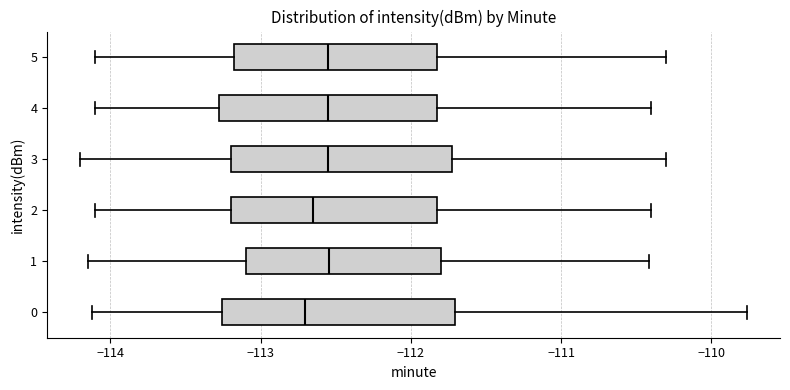

Reading bottom to top, transcribe this box plot: for each box, give where its median line is, the range the box spans, and where its two whiskers end, as read against the x-axis. The values are not printed on the chart, so give them approximately, as read against the axis.

0: median -112.7, box -113.3 to -111.7, whiskers -114.1 to -109.8
1: median -112.5, box -113.1 to -111.8, whiskers -114.2 to -110.4
2: median -112.6, box -113.2 to -111.8, whiskers -114.1 to -110.4
3: median -112.5, box -113.2 to -111.7, whiskers -114.2 to -110.3
4: median -112.5, box -113.3 to -111.8, whiskers -114.1 to -110.4
5: median -112.5, box -113.2 to -111.8, whiskers -114.1 to -110.3